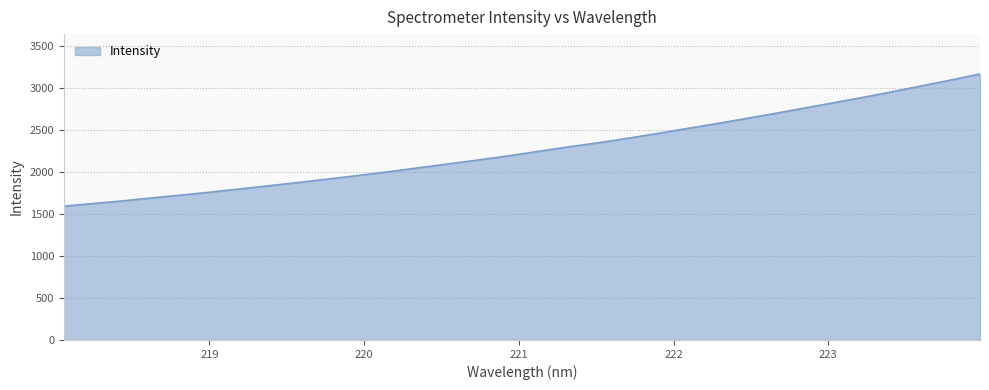

What is the smallest value displayed?

1595.4